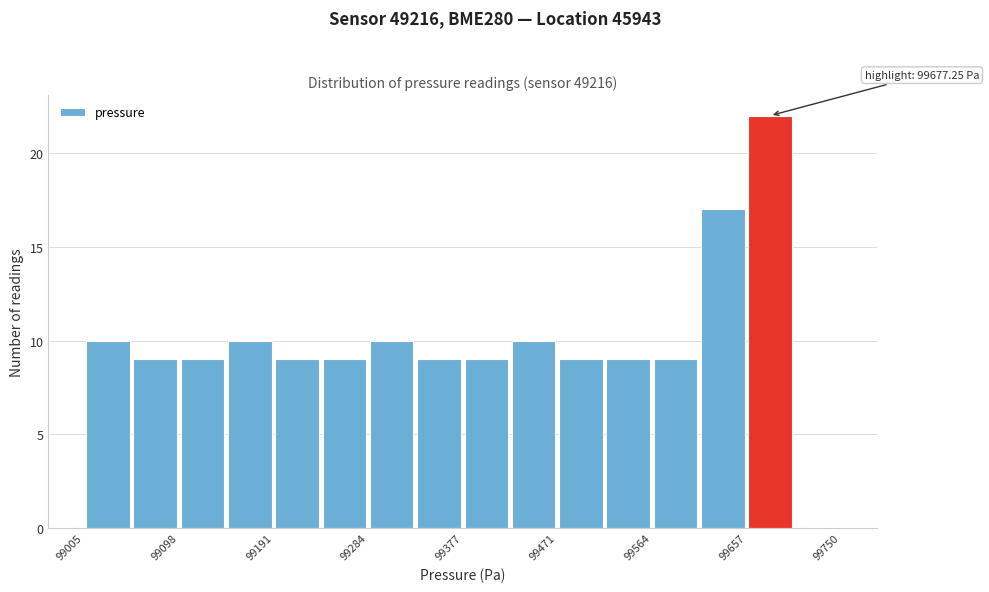

Over which range of the x-axis is the bar tallest?

99660 to 99700